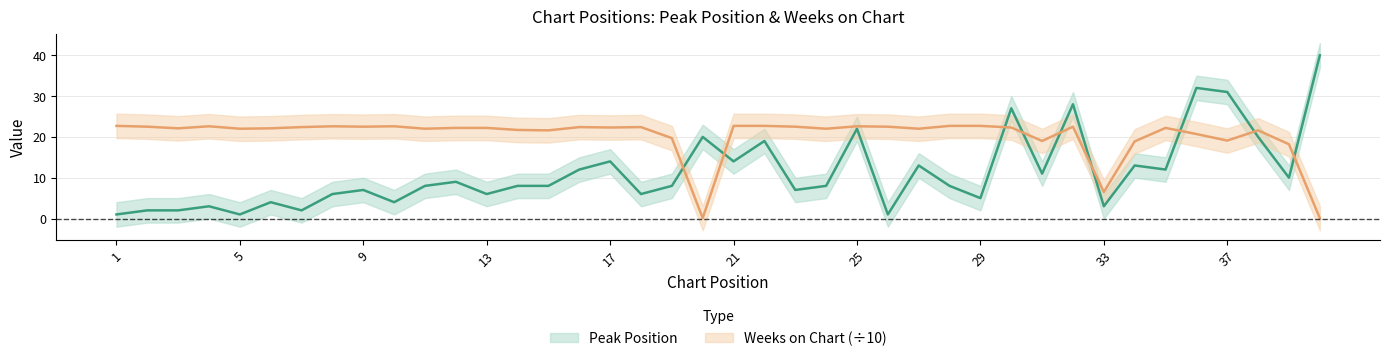

Which series changed the most between 21 and 24?

Peak Position